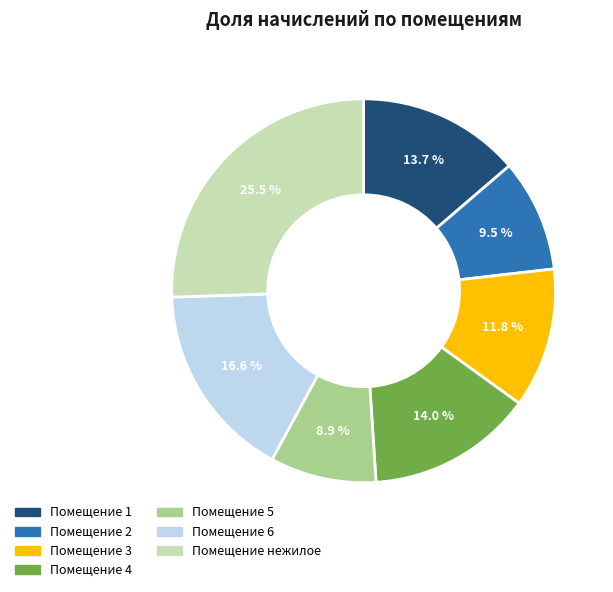

Does any single category account for the majority?

No